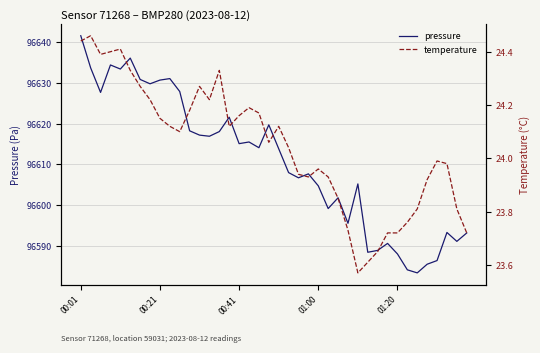

True or false: pressure and temperature intersect in this chart.

False